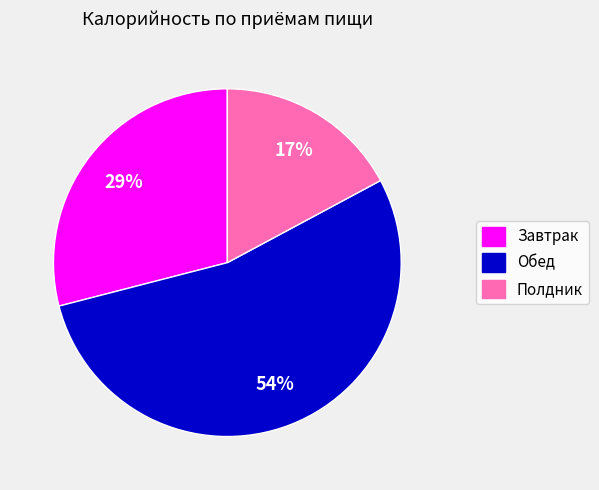

How many slices are in this pie chart?

3